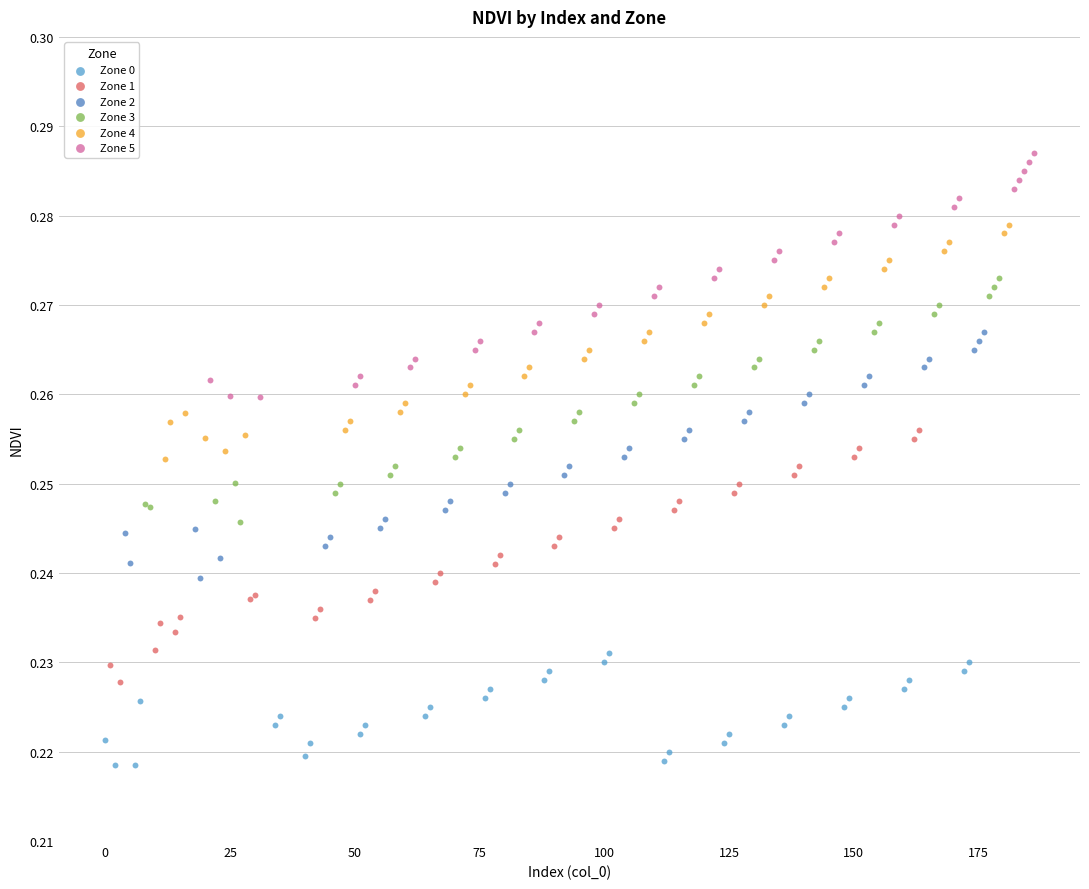

What are all the series names shown in the legend?

Zone 0, Zone 1, Zone 2, Zone 3, Zone 4, Zone 5